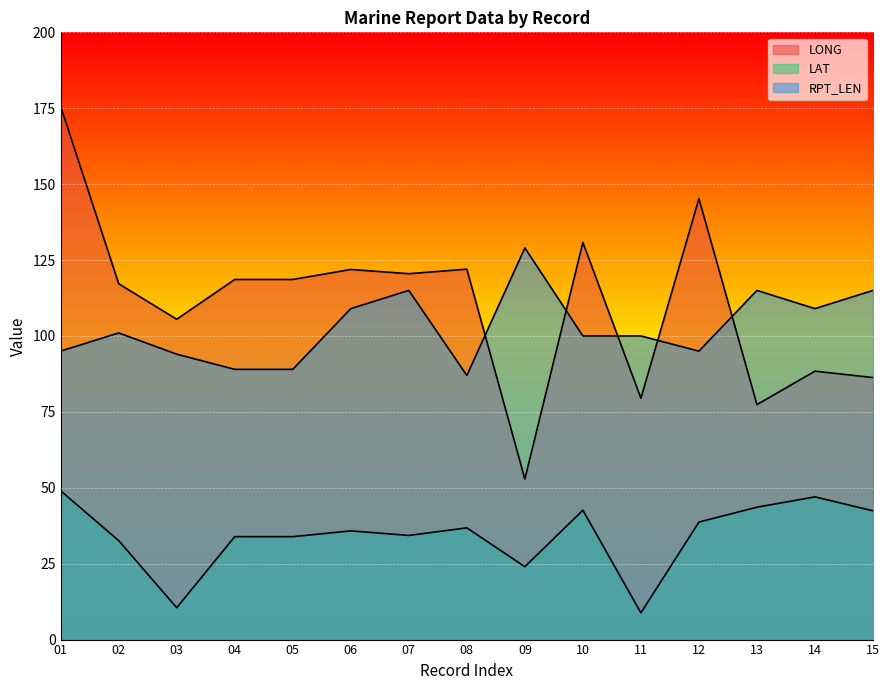

How many times do LONG and RPT_LEN cross each other?

5